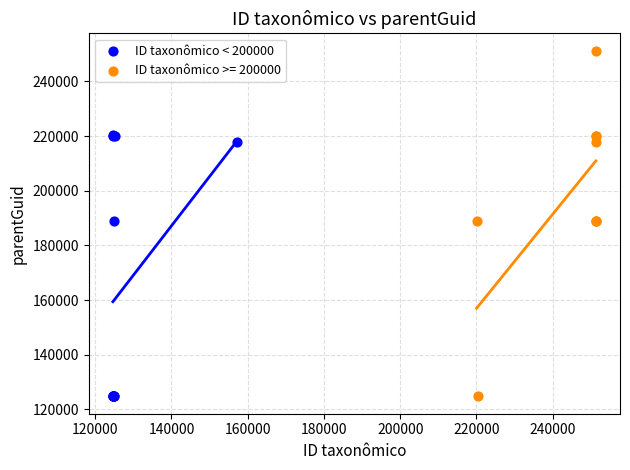

Which series has the largest Y range (max minus min)?

ID taxonômico >= 200000